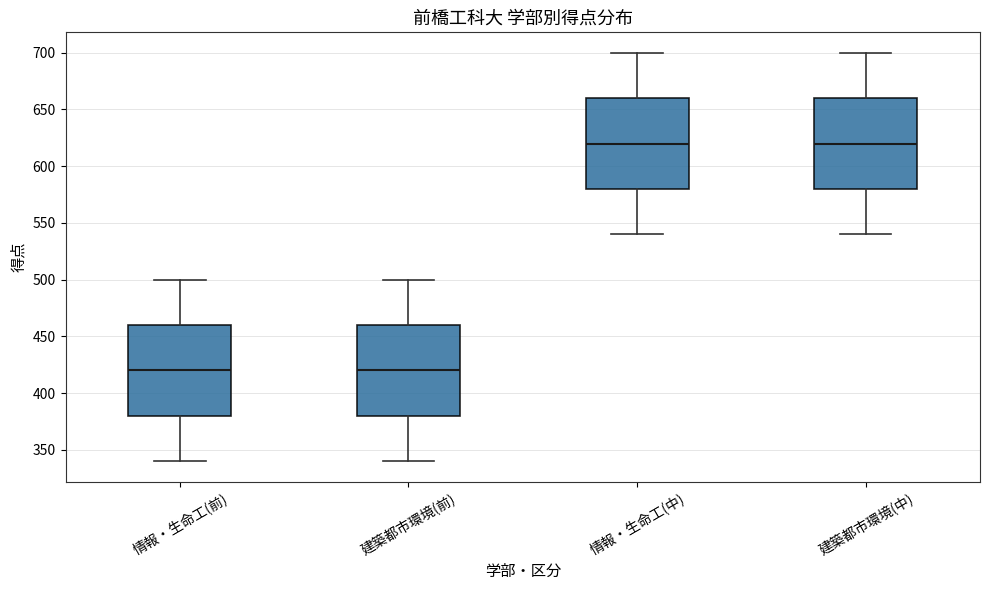

Reading left to right, read every box against the y-axis: the position of its median line, the range the box covers, and the ends of its whiskers. The values are not printed on the chart, so give them approximately, as read against the axis.

情報・生命工(前): median 420, box 380 to 460, whiskers 340 to 500
建築都市環境(前): median 420, box 380 to 460, whiskers 340 to 500
情報・生命工(中): median 620, box 580 to 660, whiskers 540 to 700
建築都市環境(中): median 620, box 580 to 660, whiskers 540 to 700